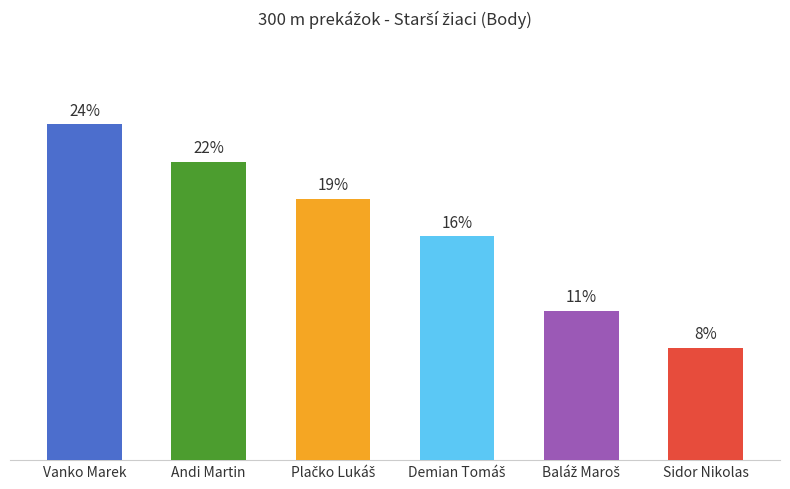

List the labels in order of value, smallest first.

Sidor Nikolas, Baláž Maroš, Demian Tomáš, Plačko Lukáš, Andi Martin, Vanko Marek